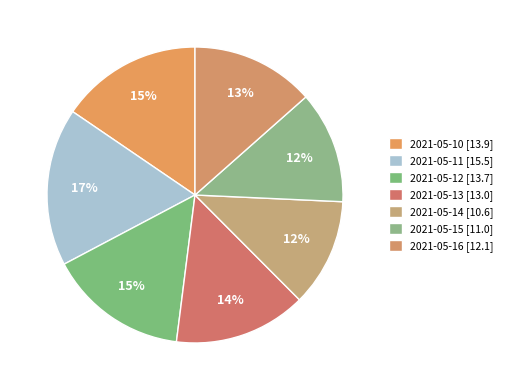

Approximately how many times larger is the value at 2021-05-15 compared to 2021-05-10?

0.8